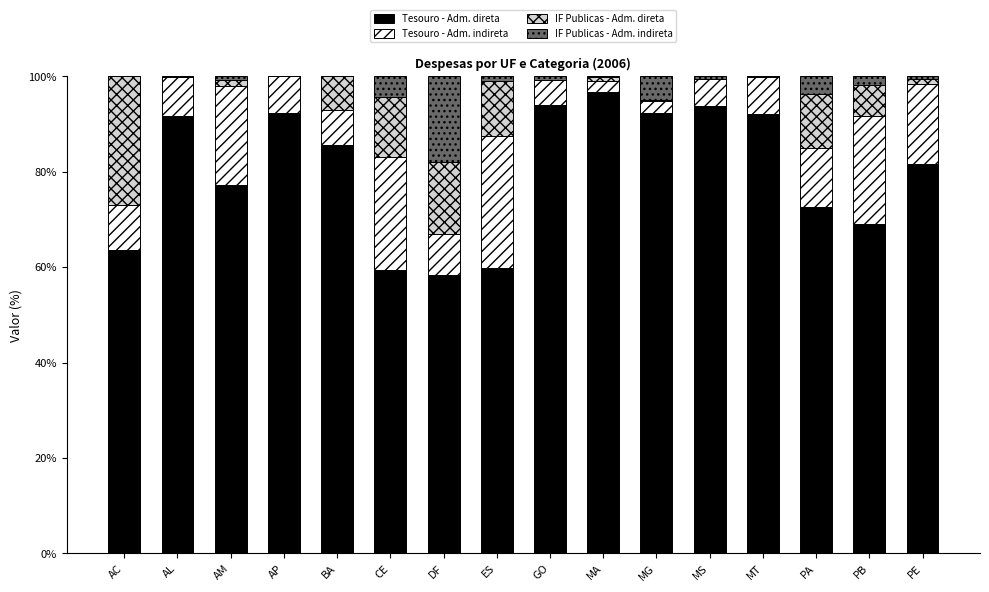

The Tesouro - Adm. direta series shows 85.6 at BA. True or false?

True